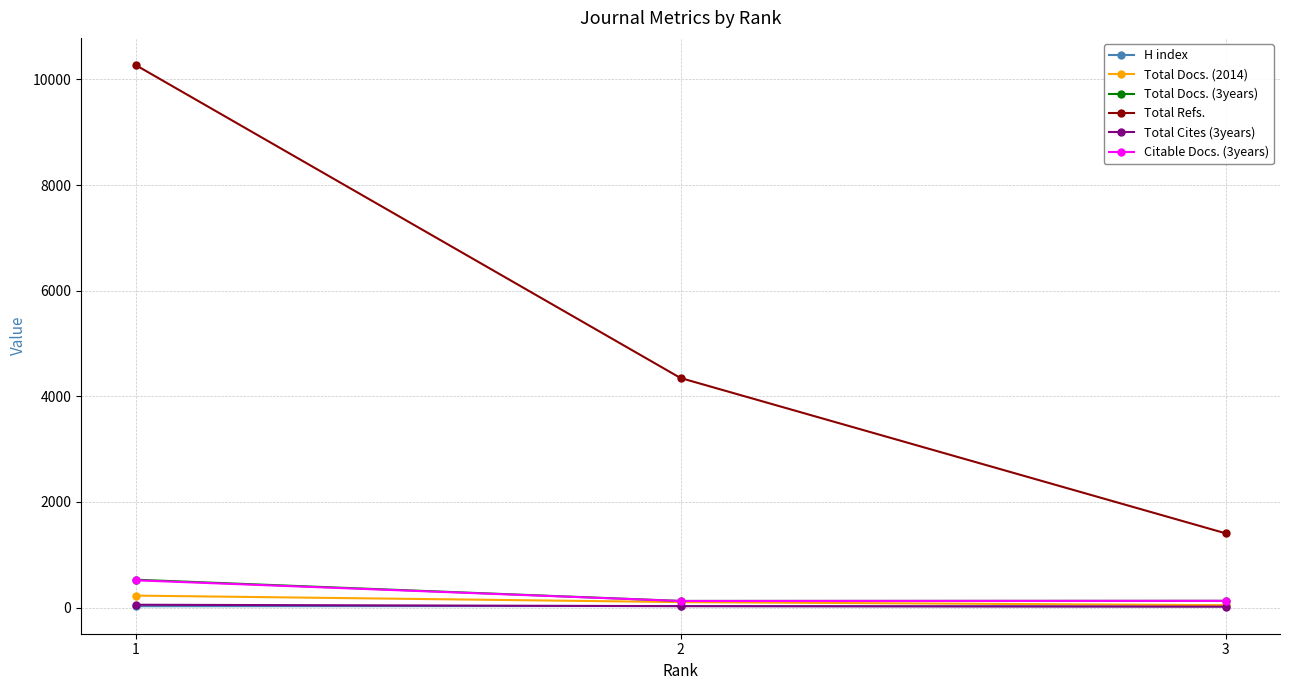

The value of Total Docs. (3years) at 1 is 528. True or false?

True